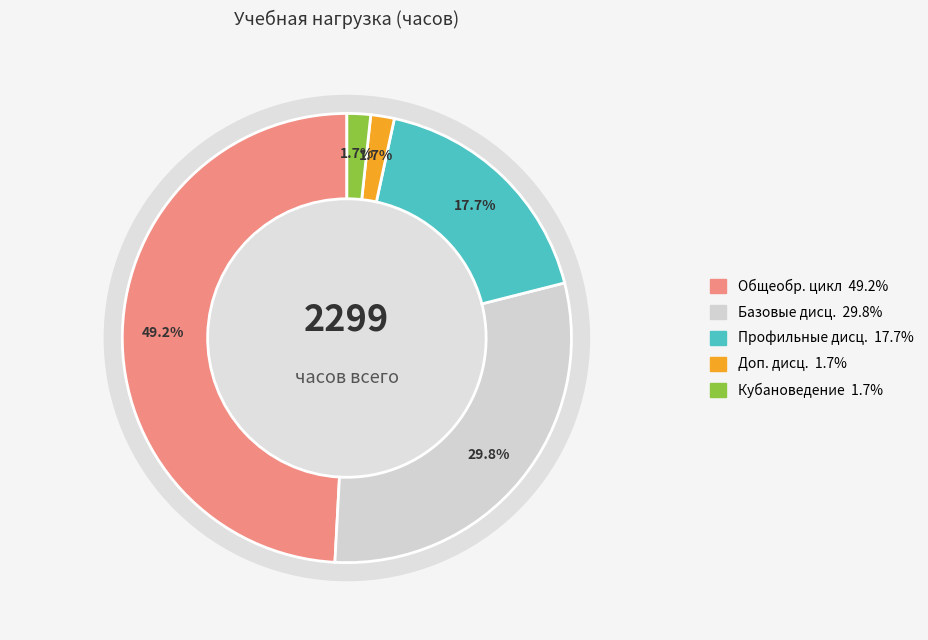

Count the number of slices in the pie.

5